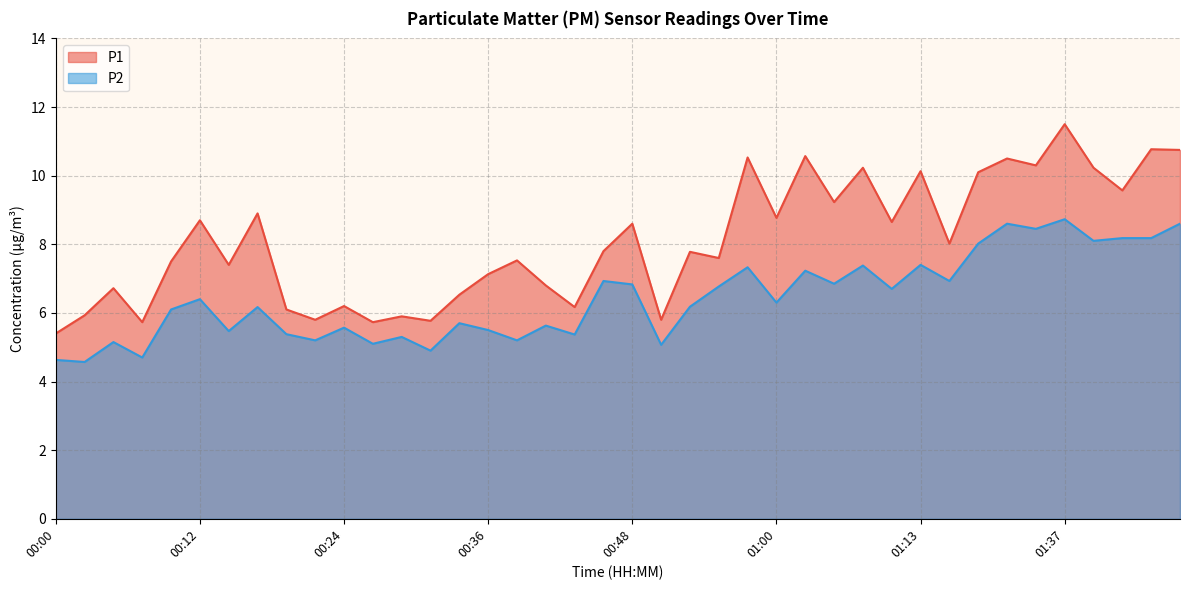

Is it true that P2 equals 6.9 at 01:18?

True